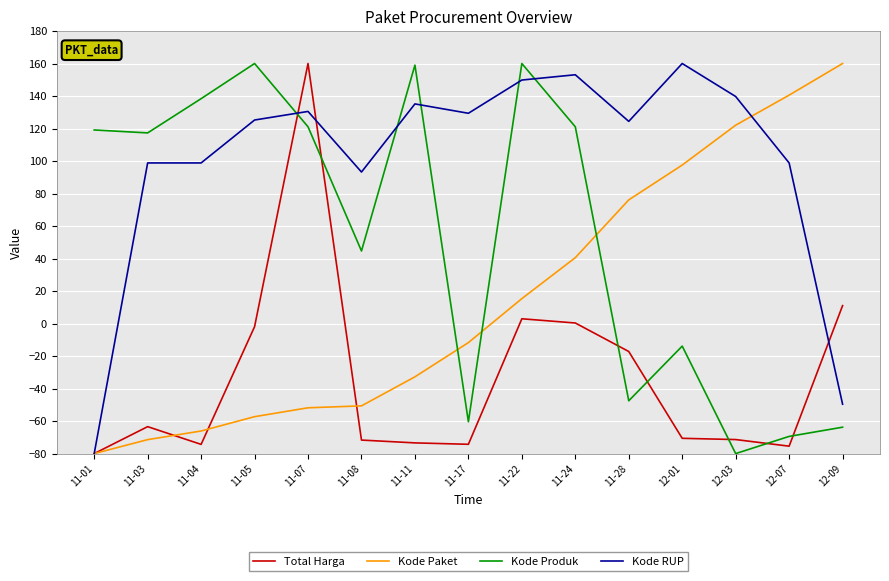

What is the maximum value shown in the chart?

160.0